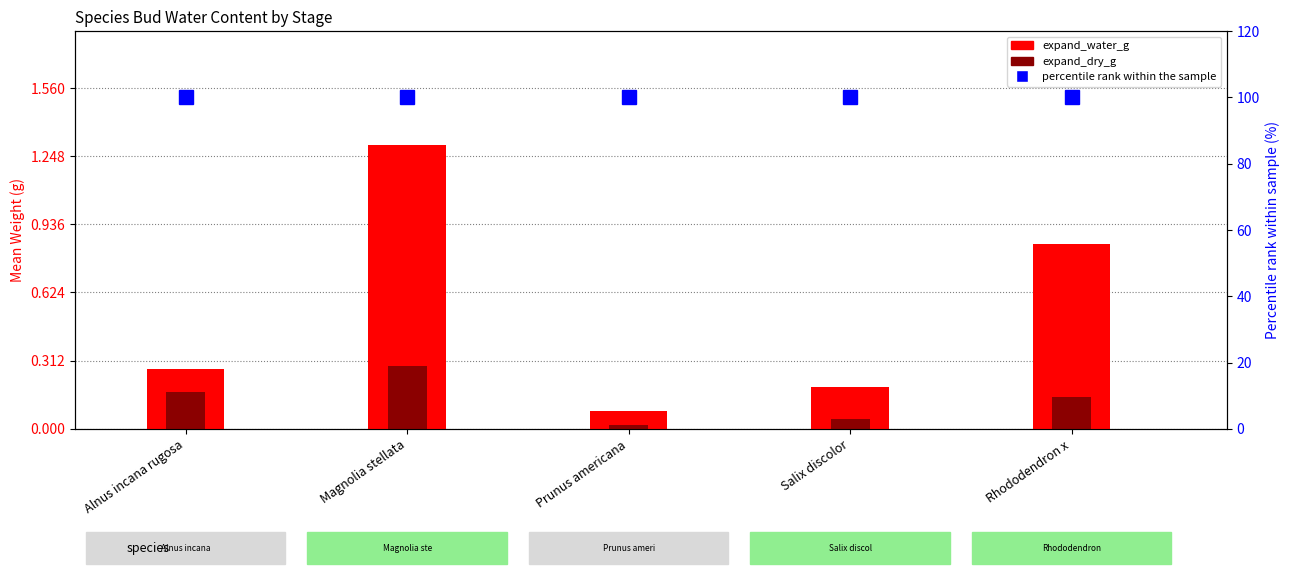

Does the chart contain any negative values?

No